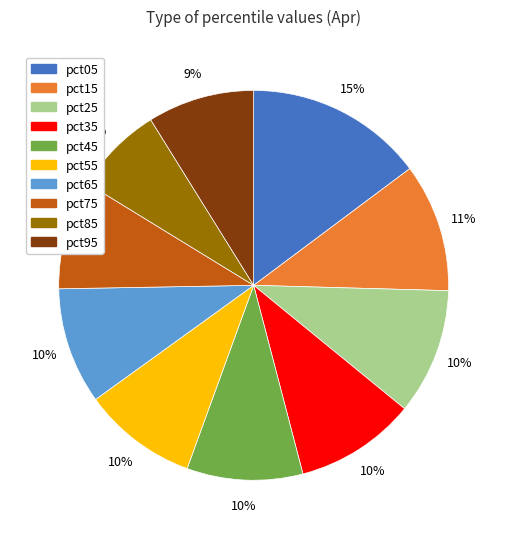

Is the sum of pct65 and pct75 greater than half?

No